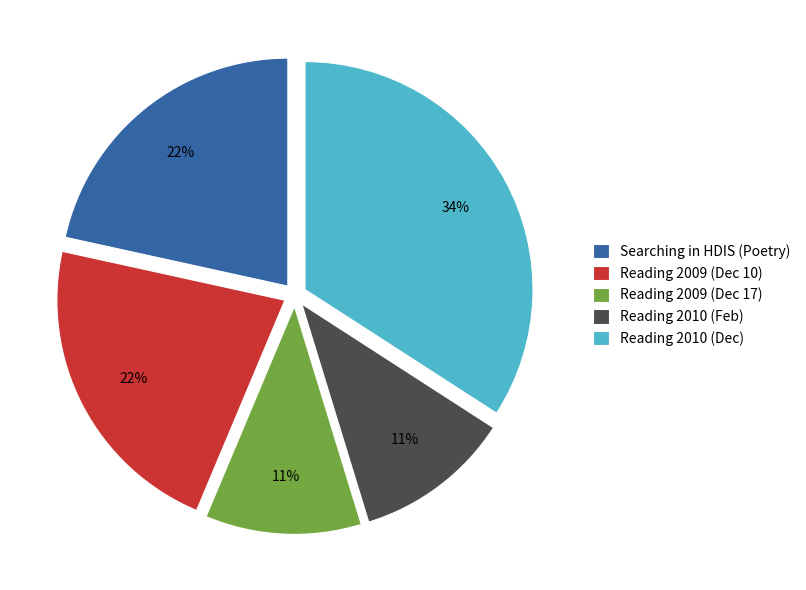

How many slices are in this pie chart?

5